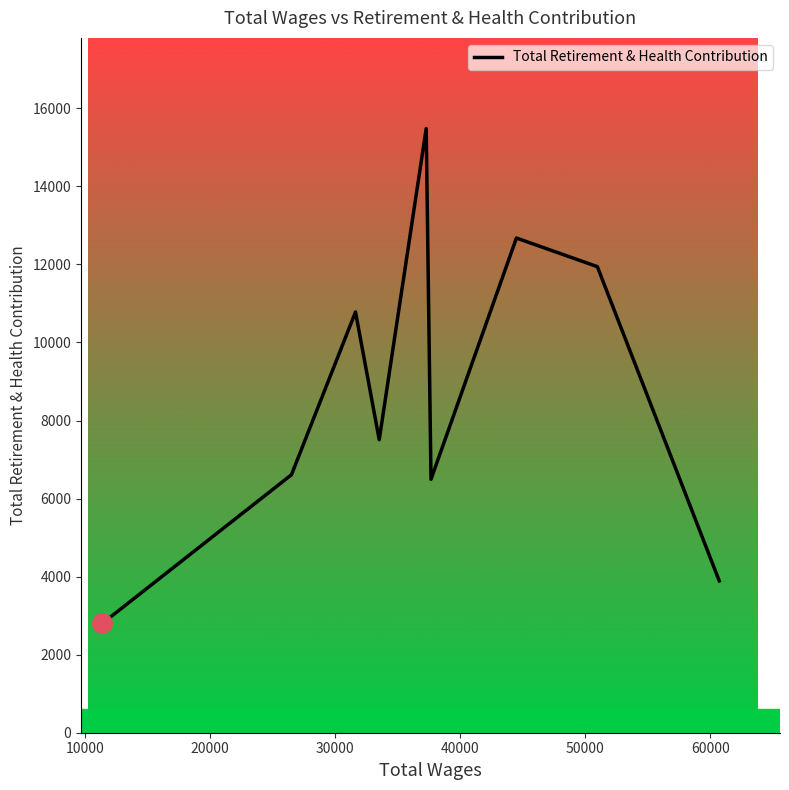

What is the difference between the maximum and minimum values?

12680